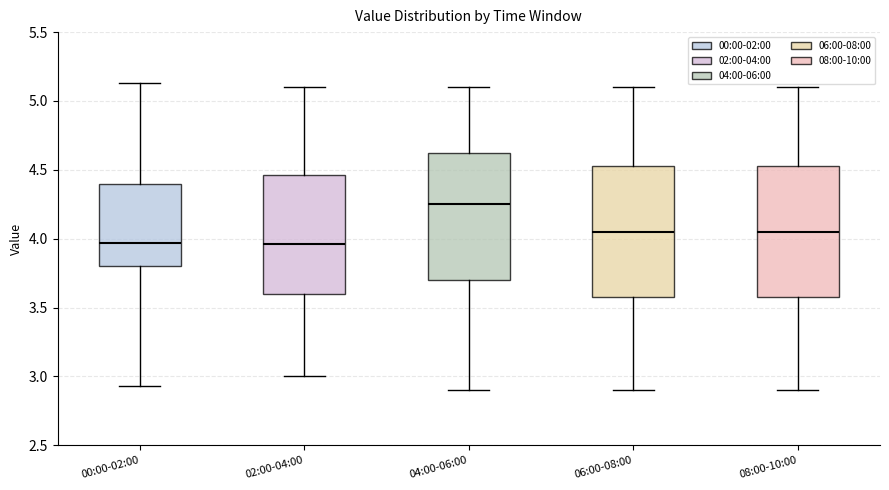

Which box has the highest median line?

04:00-06:00